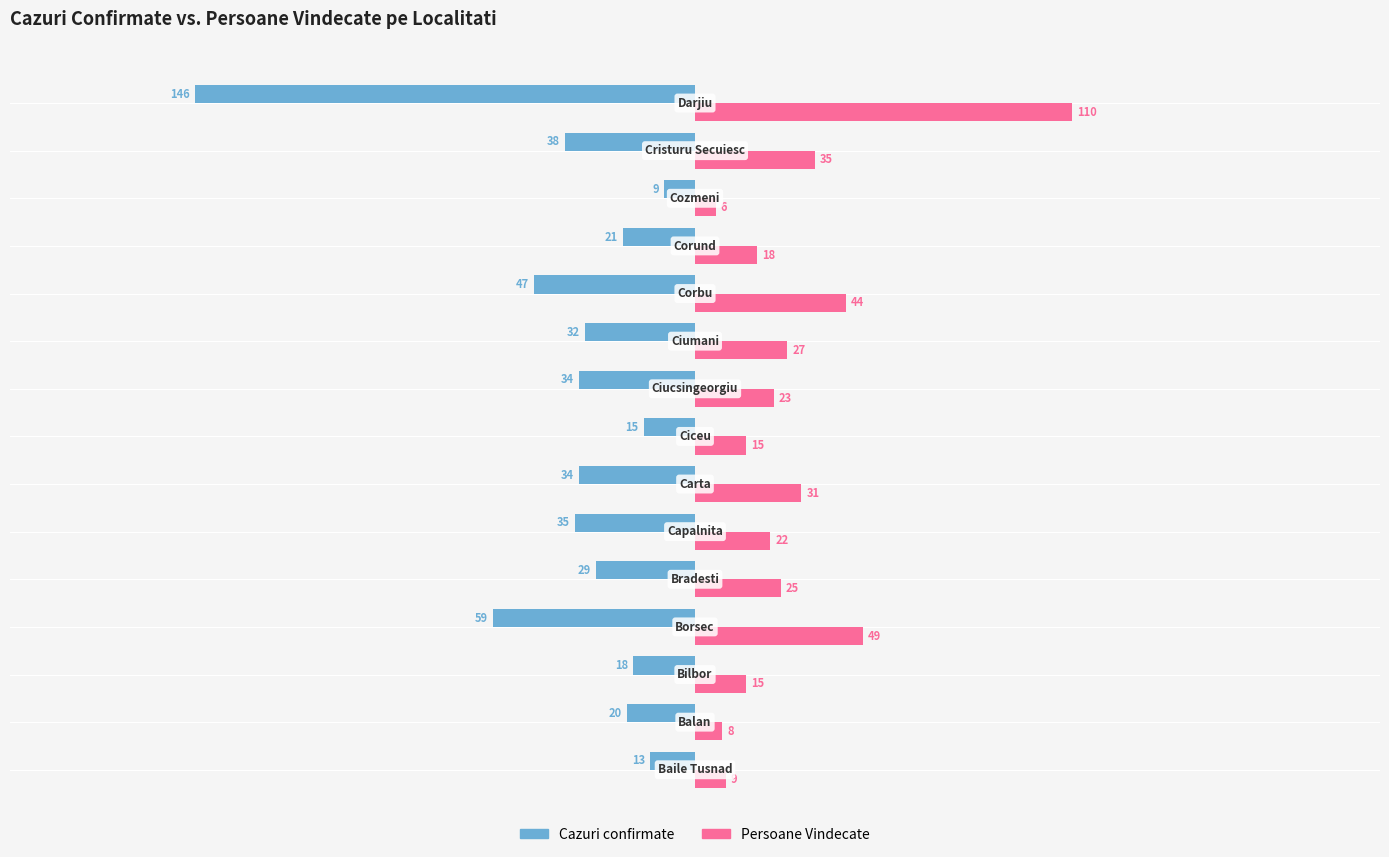

What are all the series names shown in the legend?

Cazuri confirmate, Persoane Vindecate